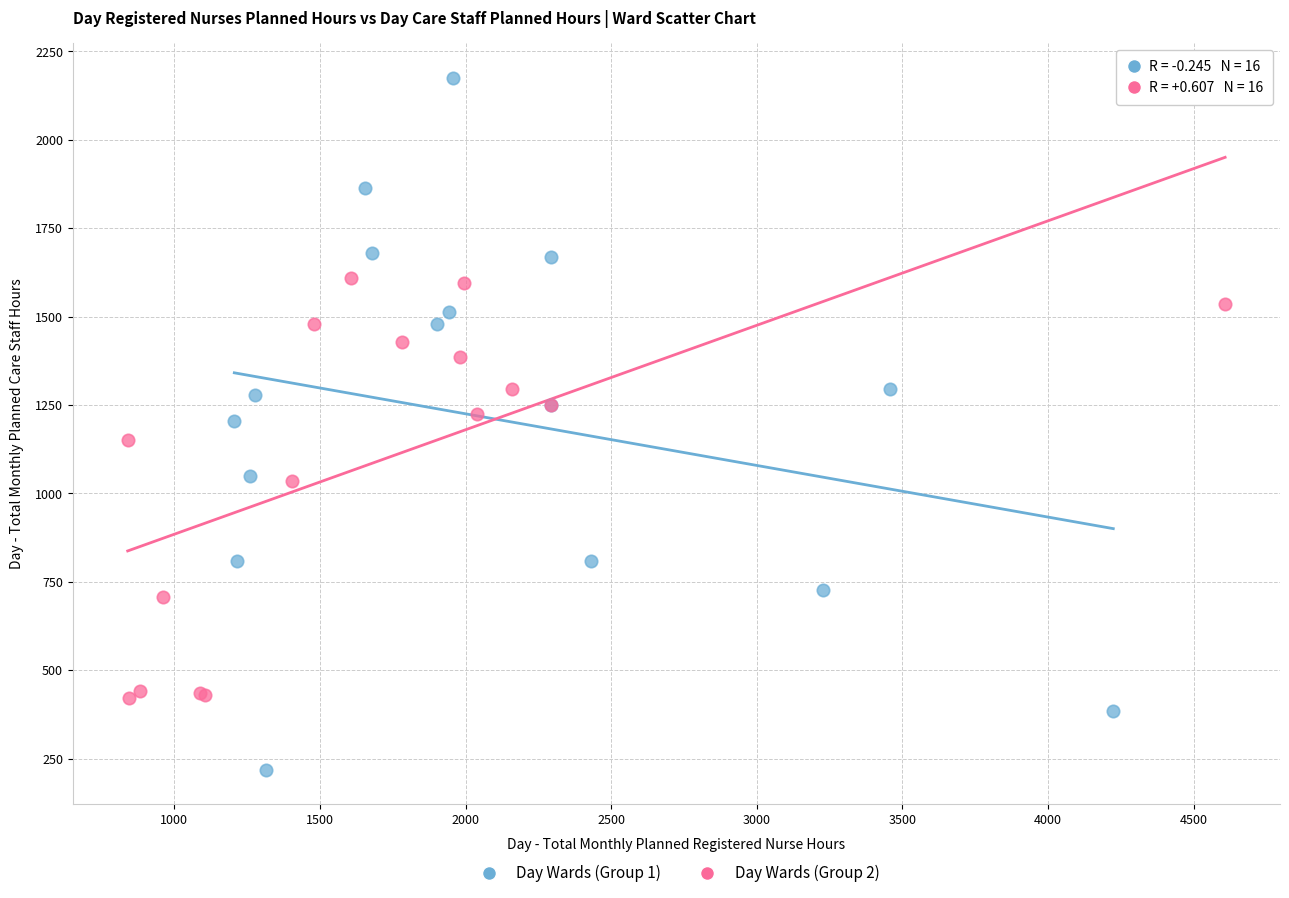

Which series contains the lowest Y value?

Day Wards (Group 1)